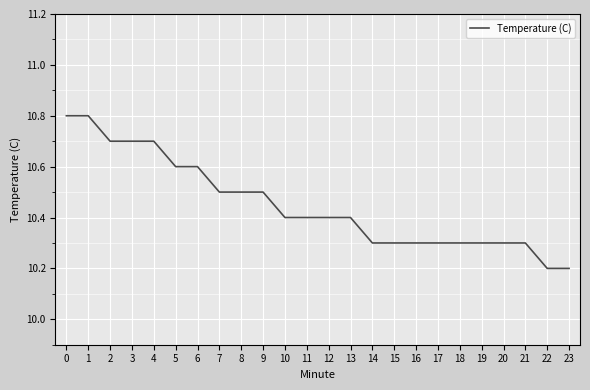

Does the chart have visible grid lines?

Yes